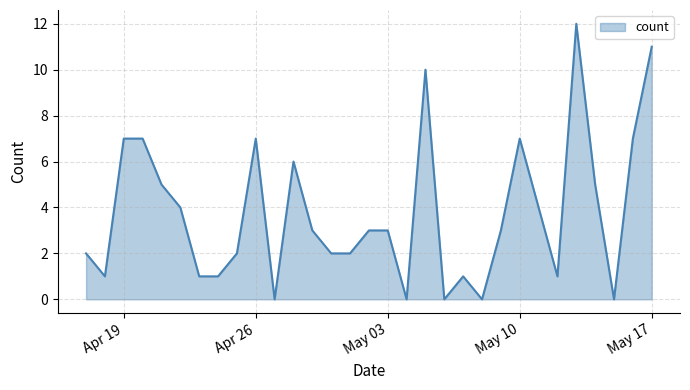

What is the difference between the maximum and minimum values?

12